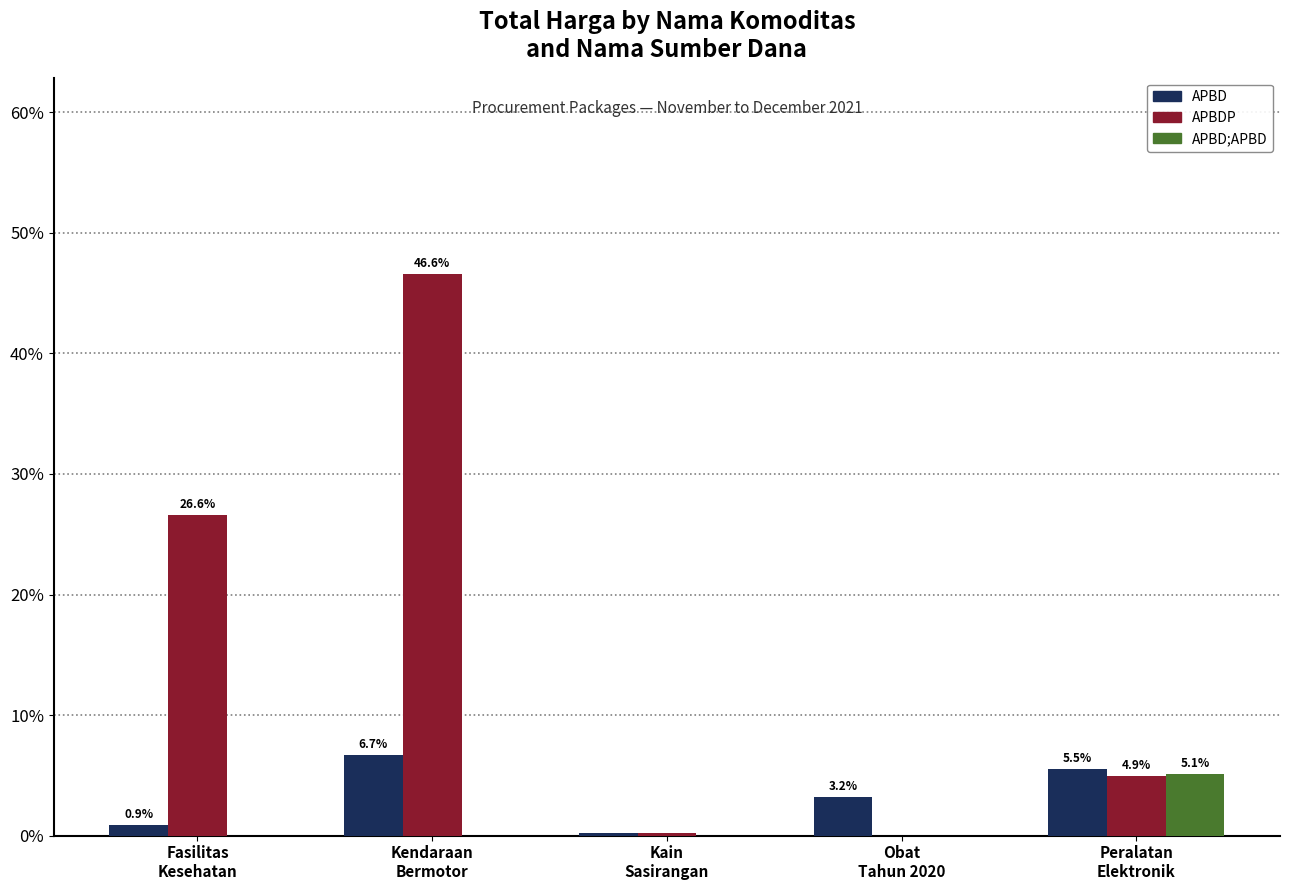

Which series has the largest total across all categories?

APBDP